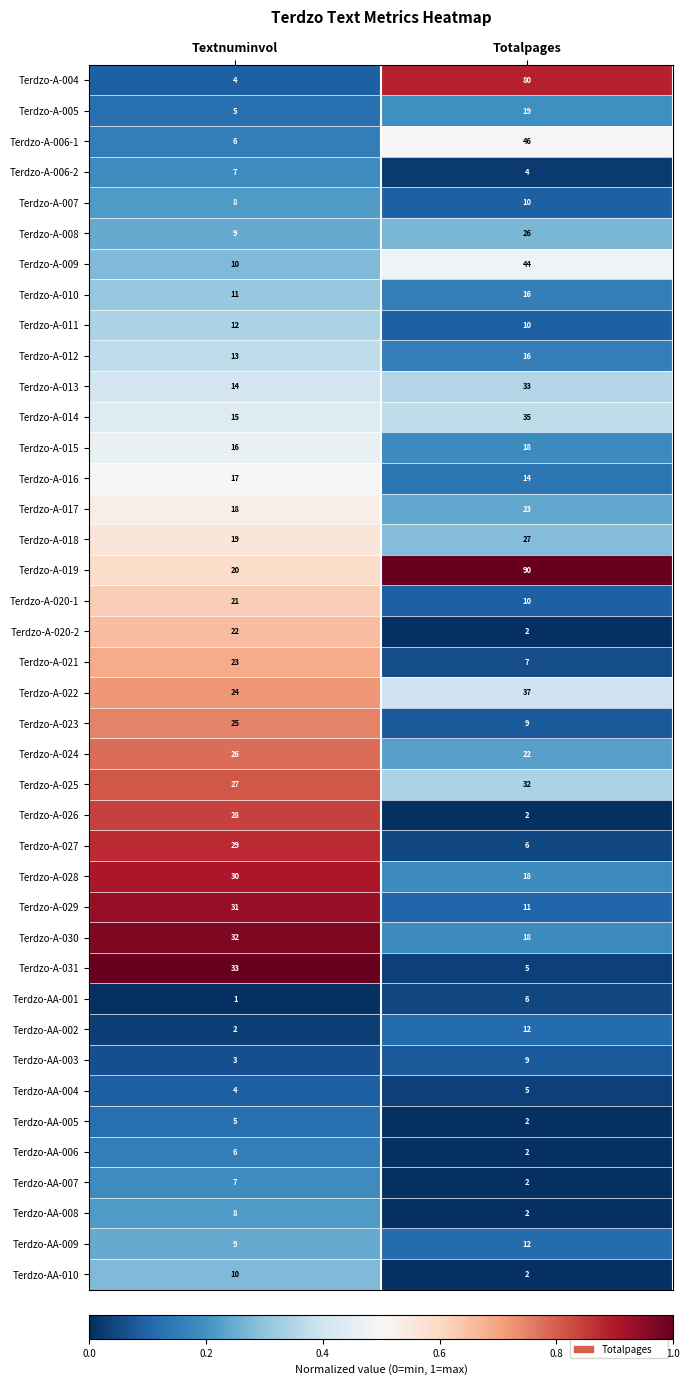

At which label does Terdzo-A-029 reach its peak?

Textnuminvol